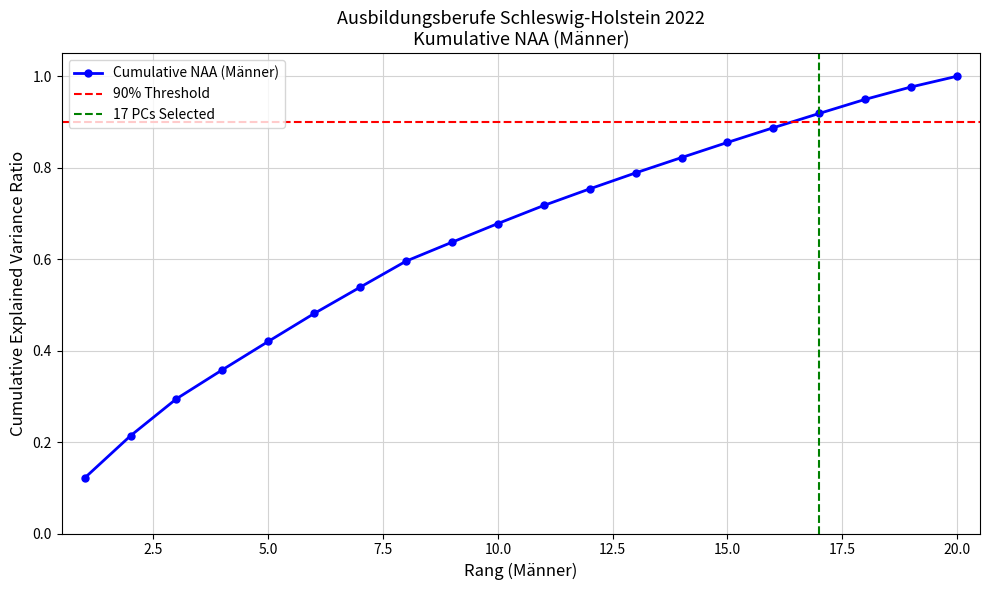

Rank the categories by value from lowest to highest.

1, 2, 3, 4, 5, 6, 7, 8, 9, 10, 11, 12, 13, 14, 15, 16, 17, 18, 19, 20